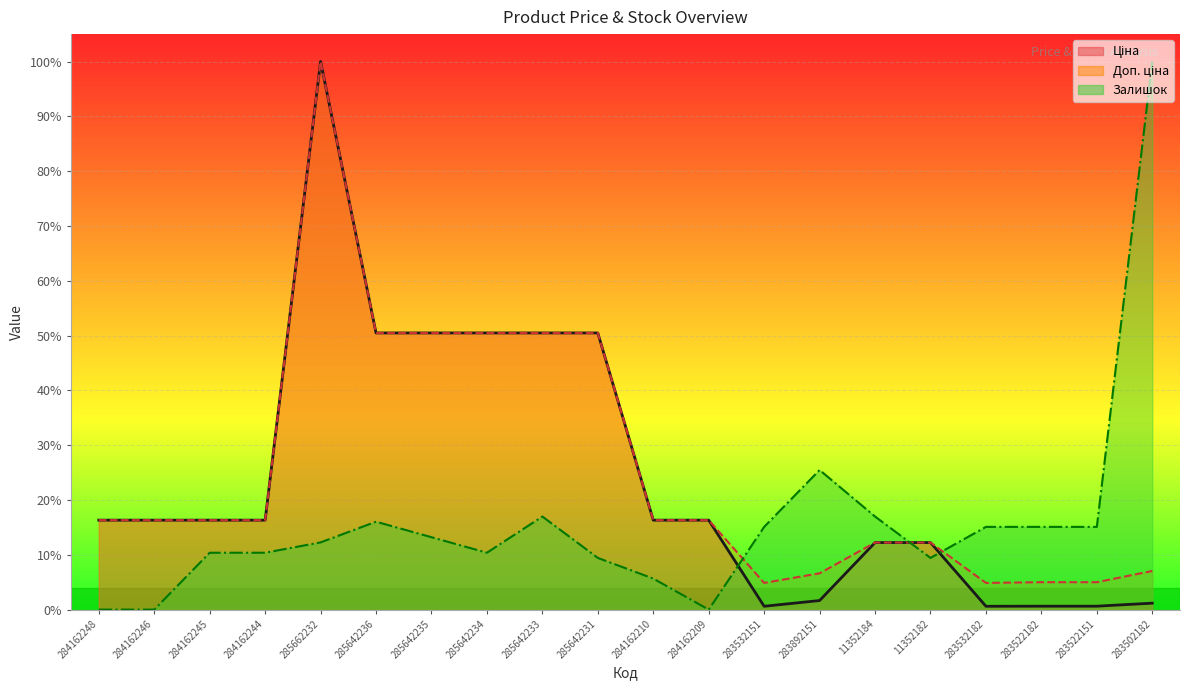

After their last crossing, which series has the higher values: Залишок or Доп. ціна?

Залишок